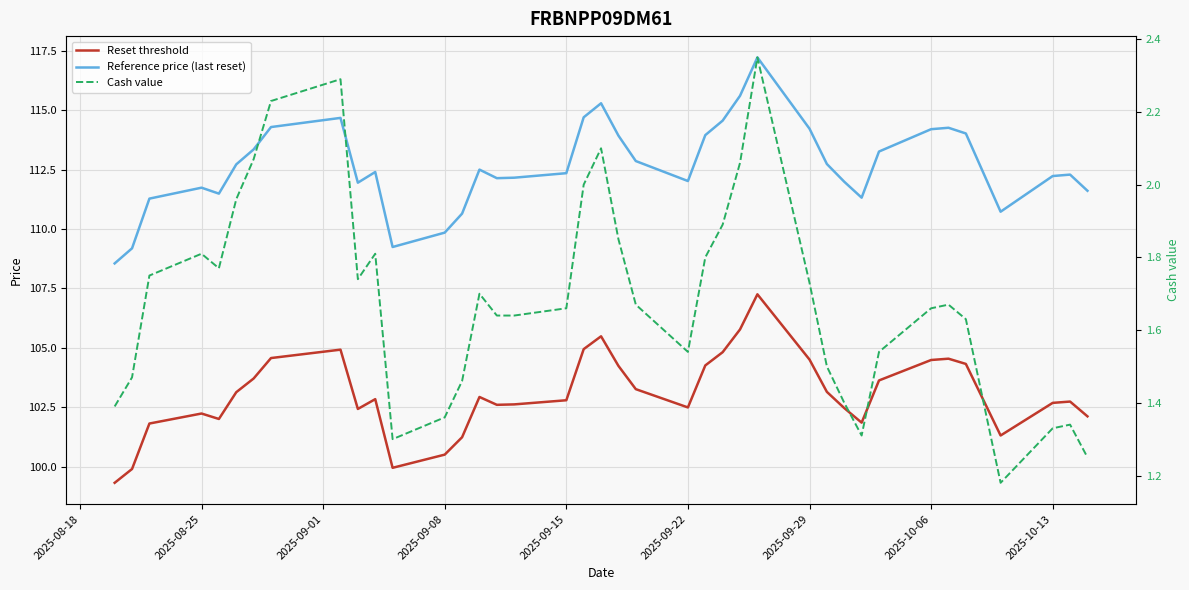

The value of Cash value at 35 is 2.0. True or false?

False